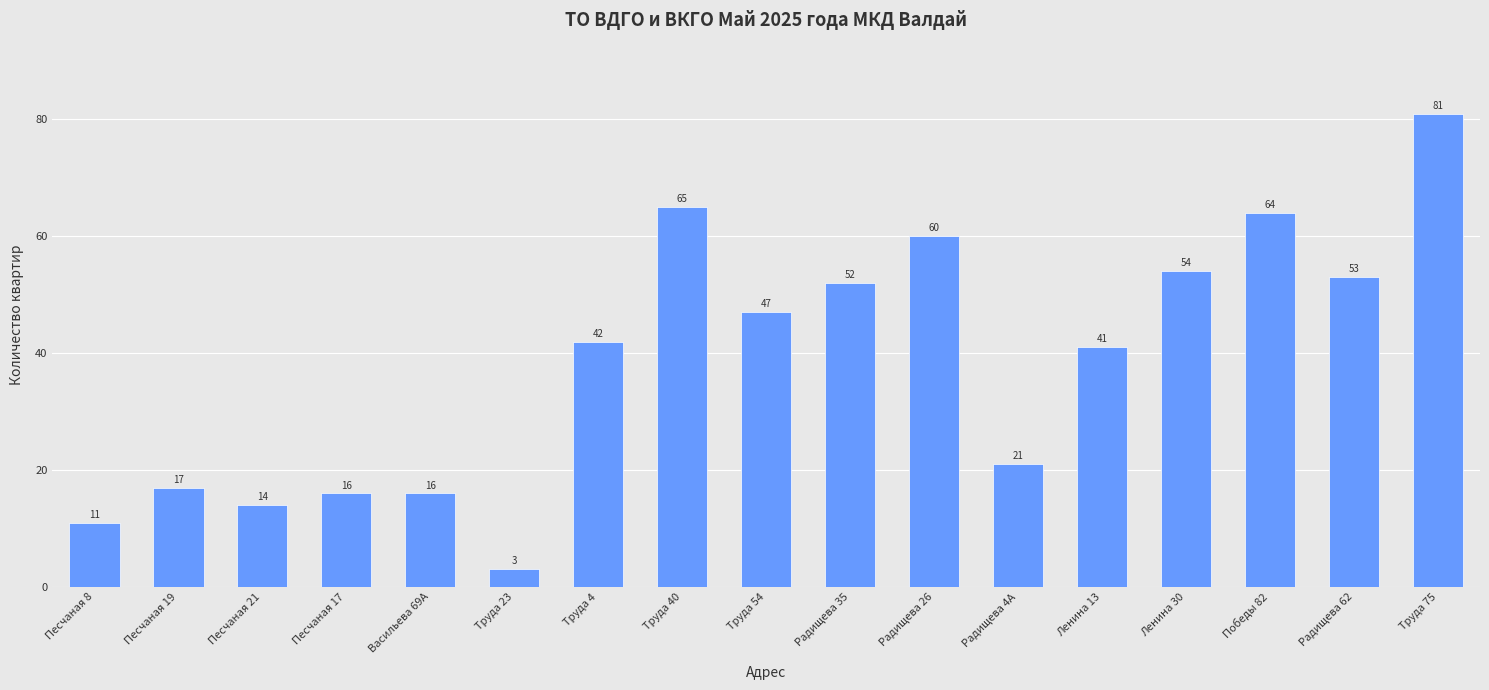

True or false: the data shows 111 at Победы 82.

False